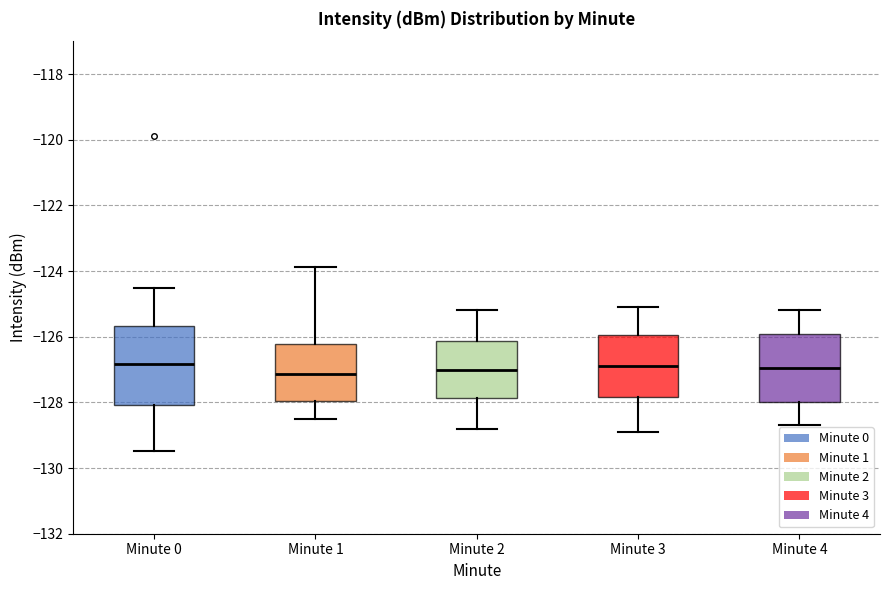

Which box is the tallest, from its lower edge to its upper edge?

Minute 0